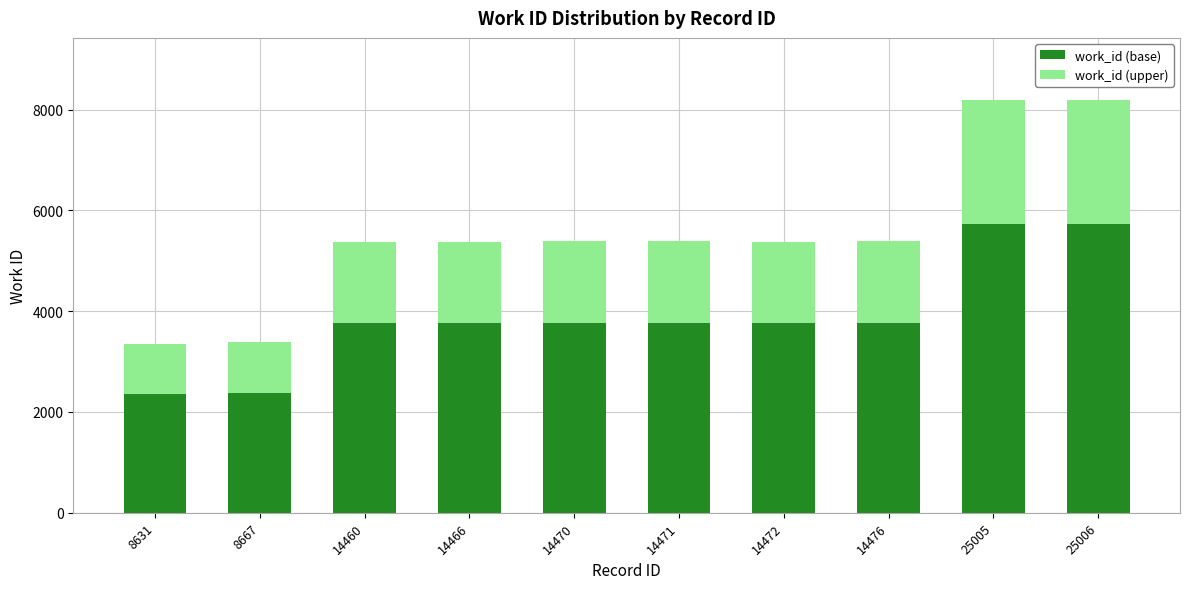

Where is work_id (base) nearest to the value 4042?

14476